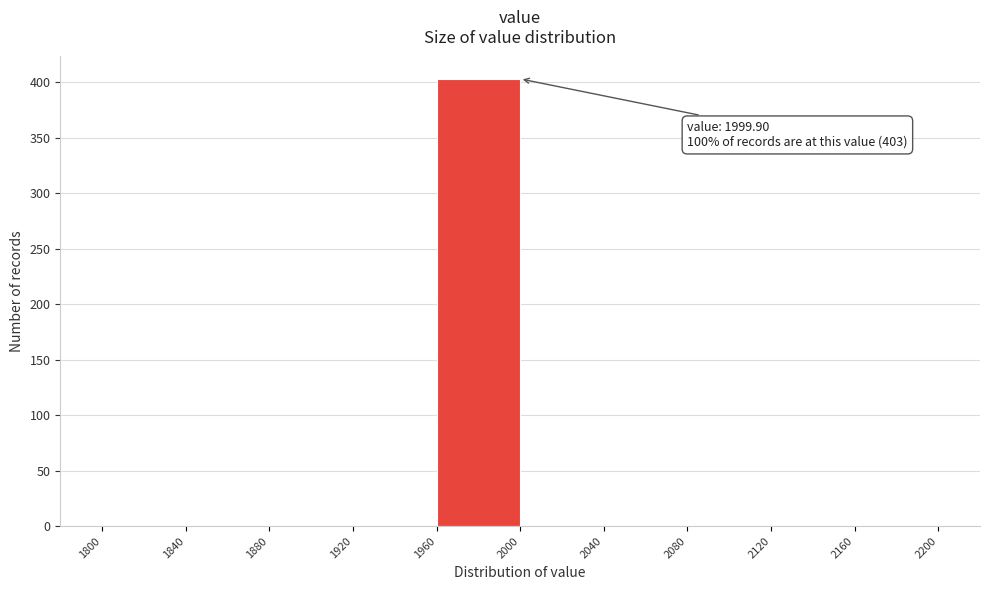

Over which range of the x-axis is the bar tallest?

1960 to 2000